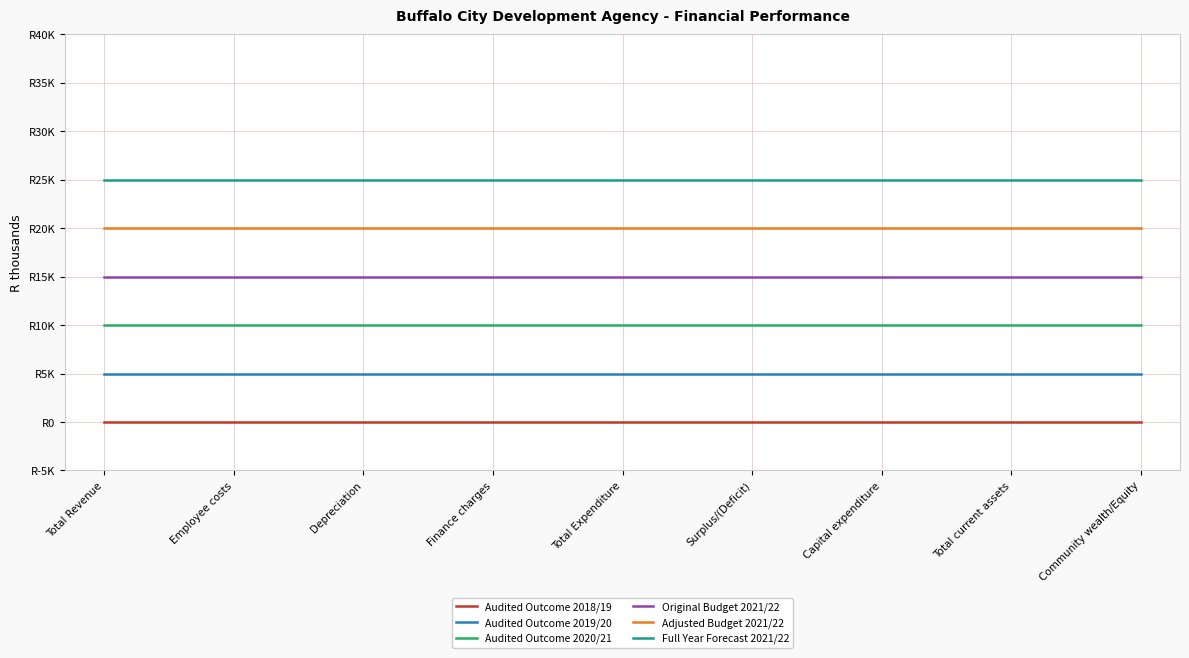

What are all the series names shown in the legend?

Audited Outcome 2018/19, Audited Outcome 2019/20, Audited Outcome 2020/21, Original Budget 2021/22, Adjusted Budget 2021/22, Full Year Forecast 2021/22